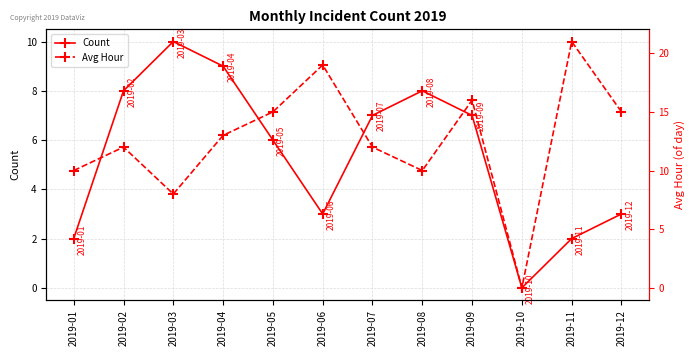

Reading left to right, transcribe all the data shown in this chart.

Count: 2	8	10	9	6	3	7	8	7	0	2	3
Avg Hour: 10	12	8	13	15	19	12	10	16	0	21	15